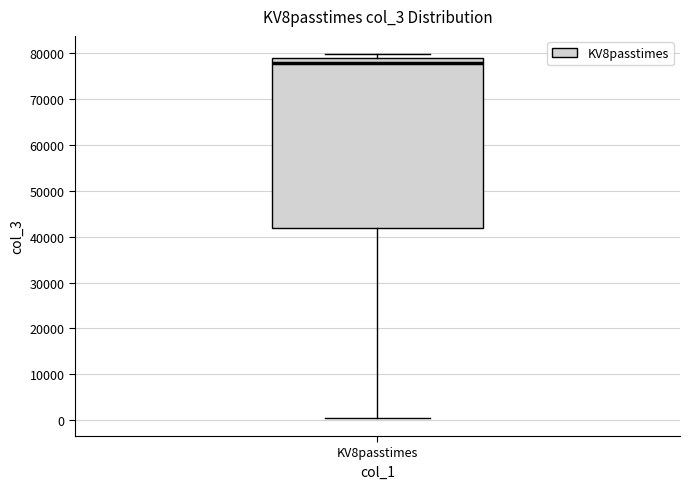

Read this box plot against the y-axis: the position of the median line, the range covered by the box, and the ends of both whiskers. The values are not printed on the chart, so give them approximately, as read against the axis.

median 78000, box 42000 to 79000, whiskers 1000 to 80000